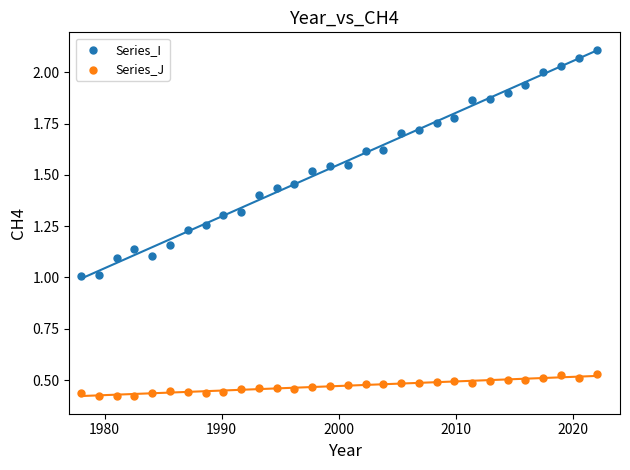

Which series contains the lowest Y value?

Series_J